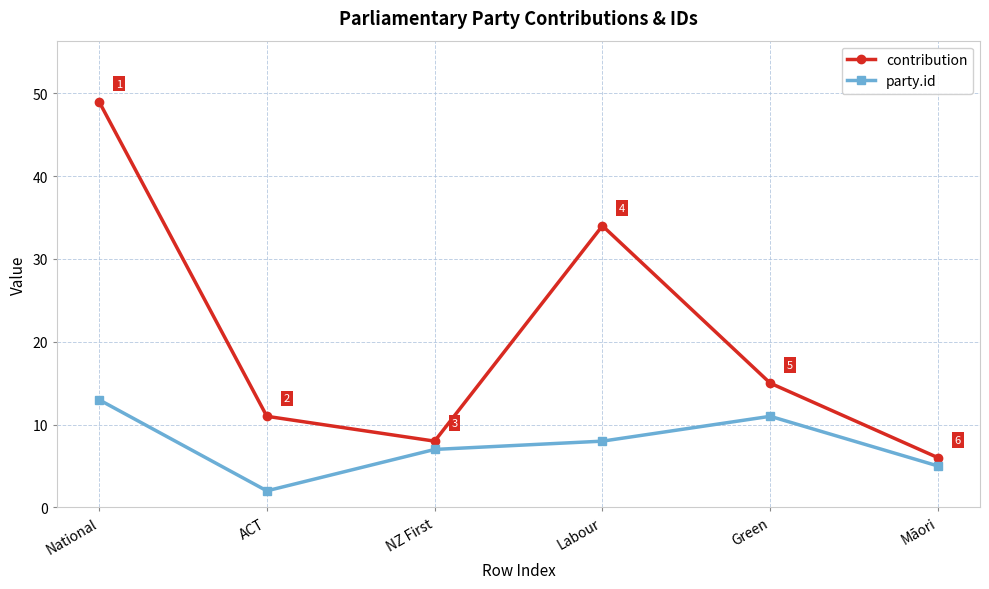

Where is the first local minimum for contribution?

NZ First